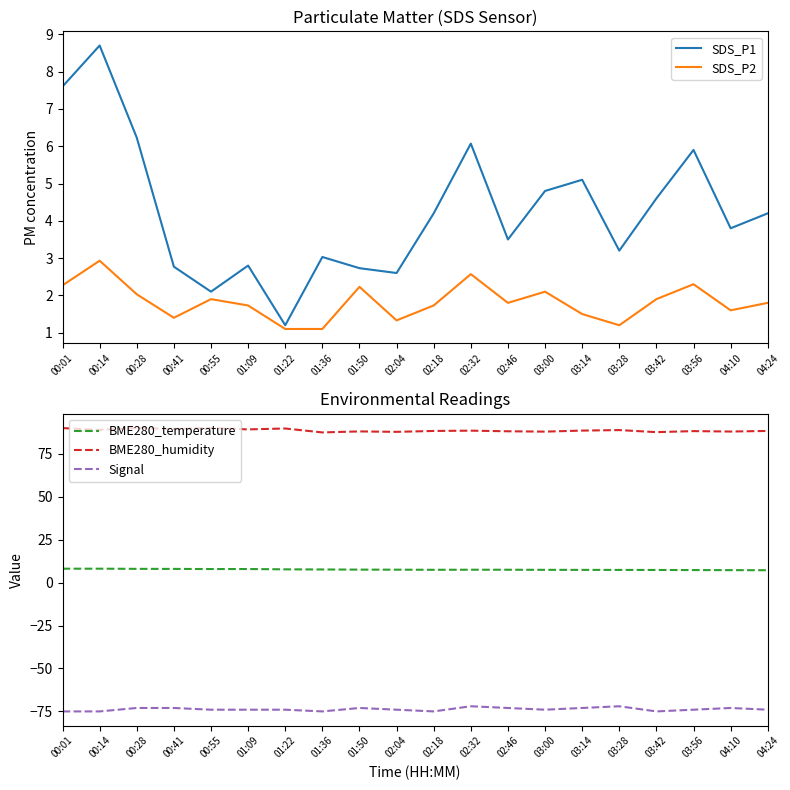

What is the average value of the BME280_humidity series?

88.6